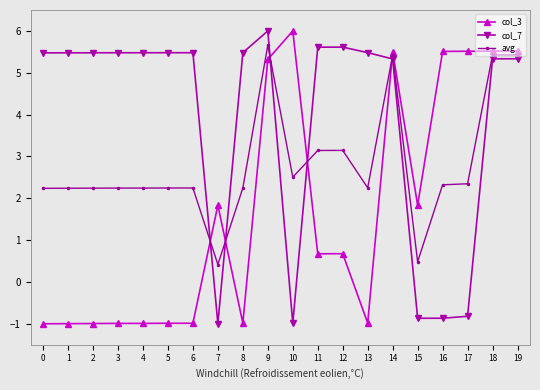

Between which two adjacent categories do avg and col_3 first intersect?

6 and 7